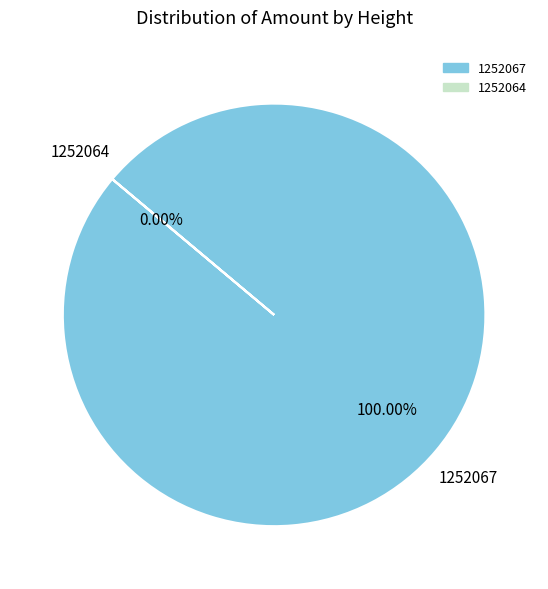

How many slices are in this pie chart?

2